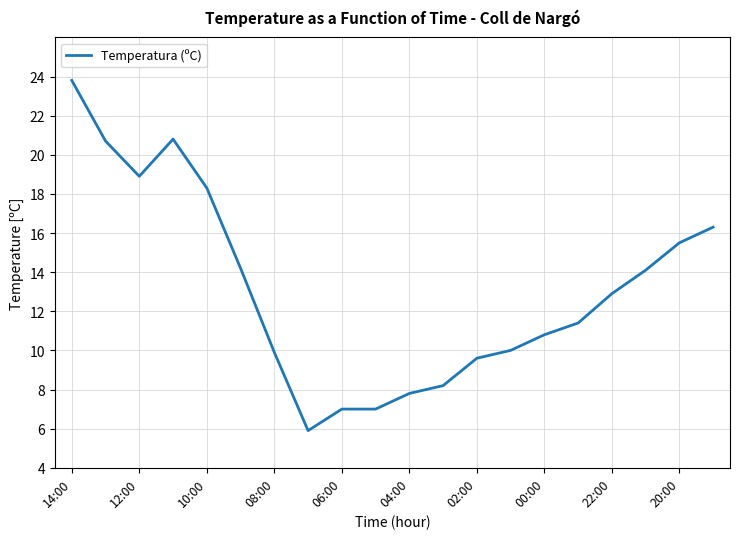

What is the greatest value displayed?

23.8